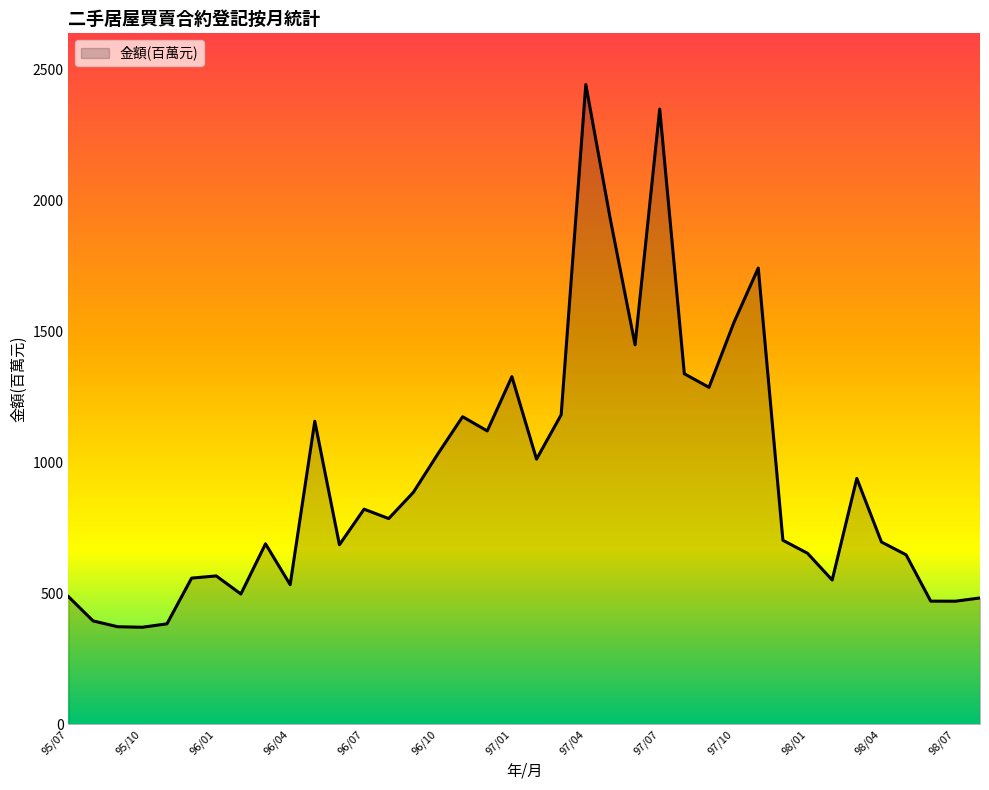

What is the minimum value shown in the chart?

370.9